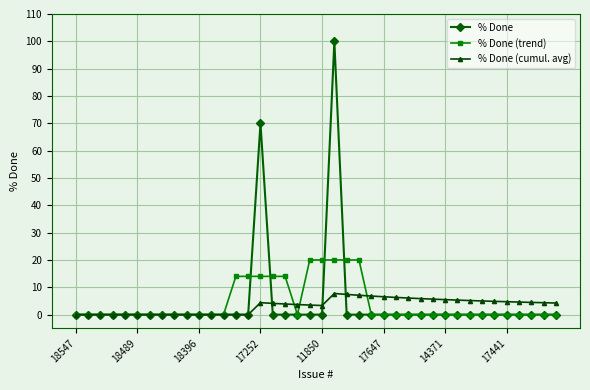

How many series are shown in this chart?

3